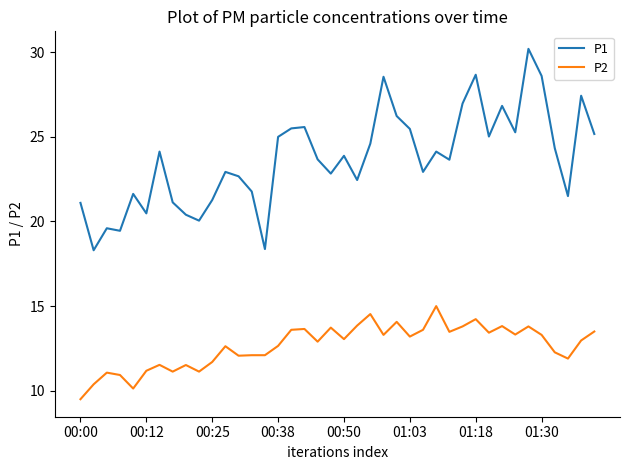

List the series in order of their peak value, lowest first.

P2, P1